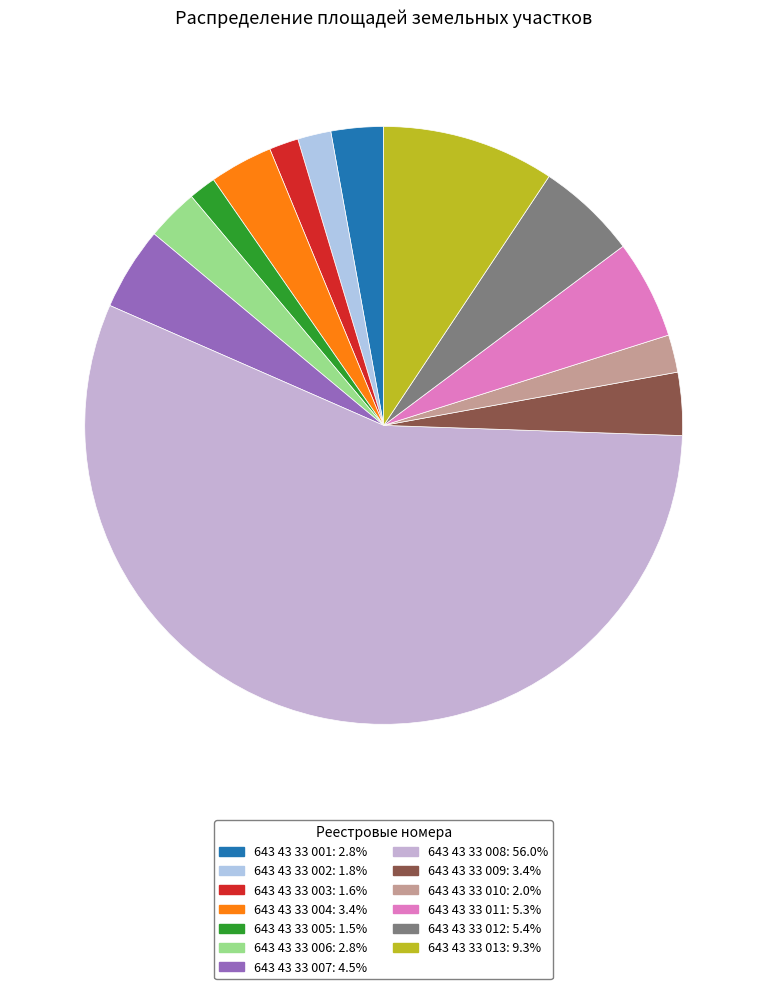

Count the number of slices in the pie.

13